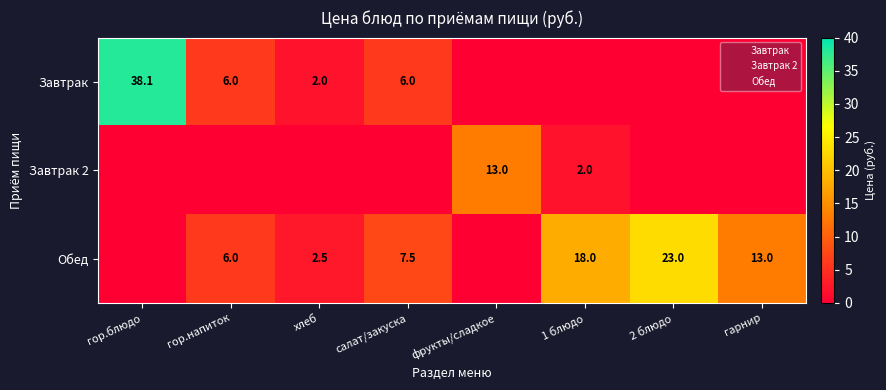

True or false: Обед has a value of 23.0 at 2 блюдо.

True